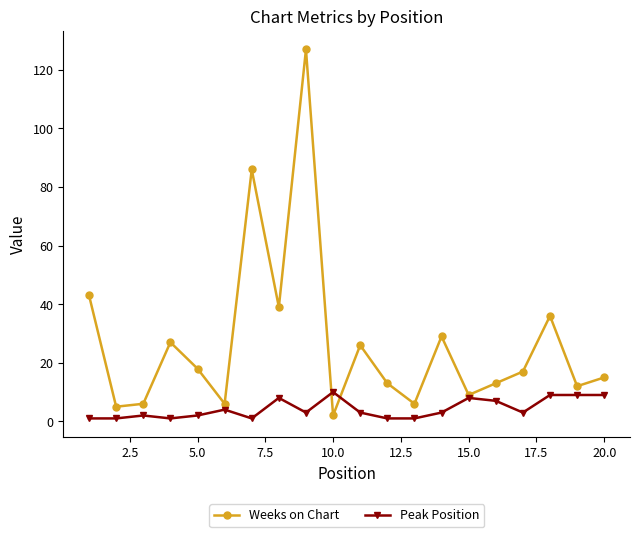

How many categories are shown in the chart?

20